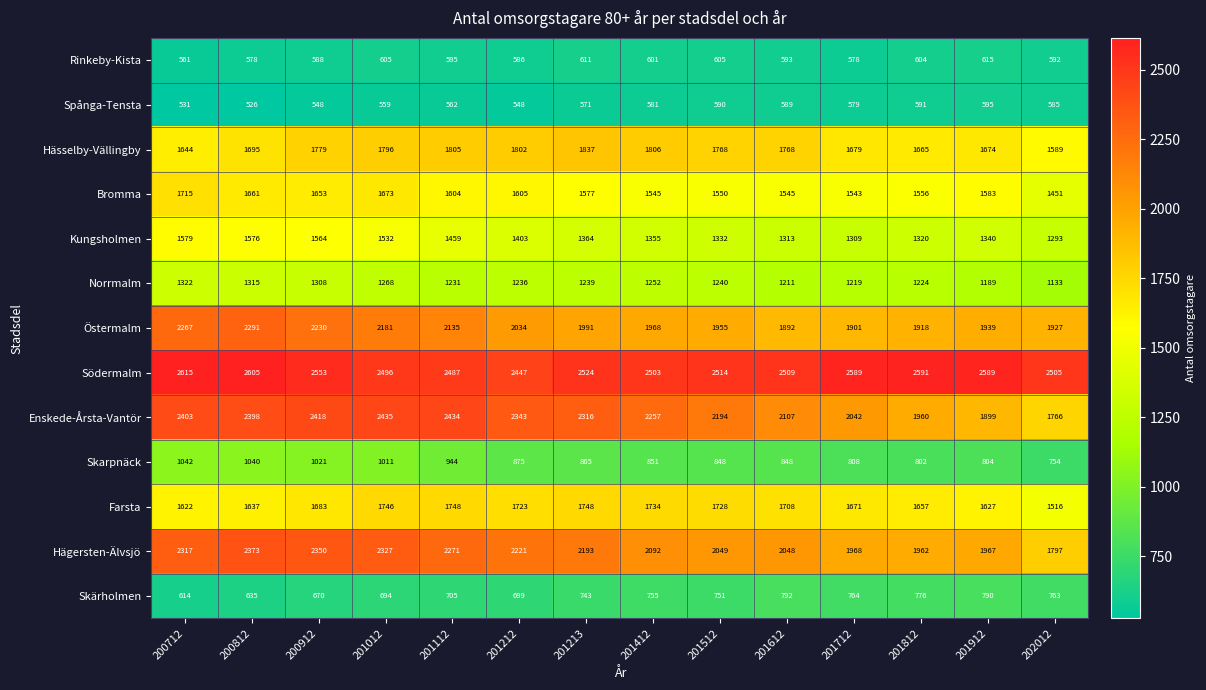

What is the average value of the Östermalm series?

2045